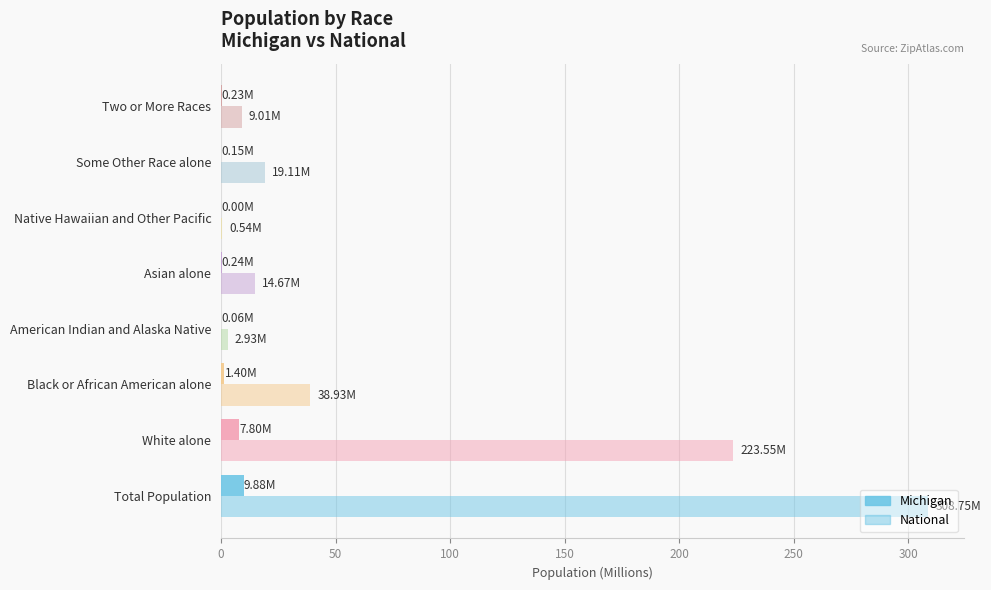

Count the number of data series in this chart.

2